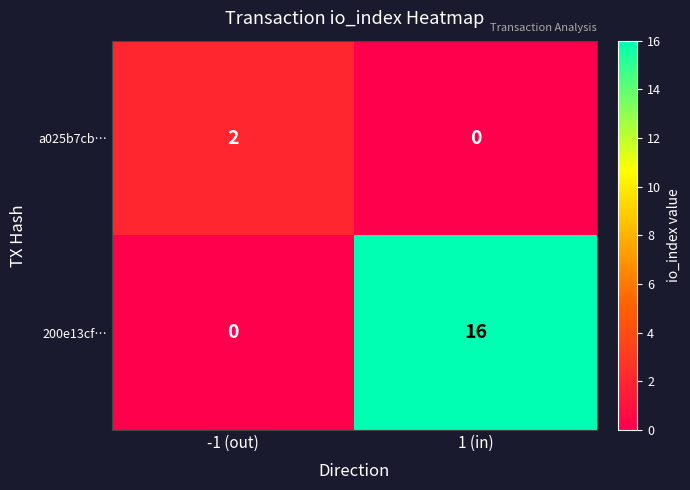

What is the total value across all series at 1 (in)?

16